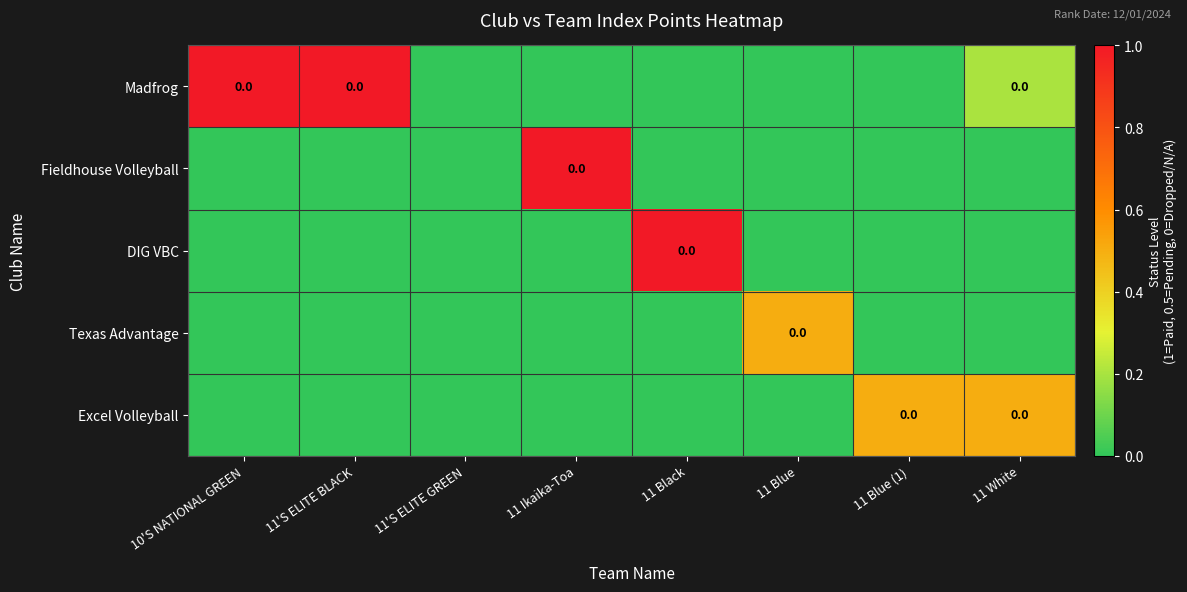

The value of DIG VBC at 11 Blue is 0.0. True or false?

True